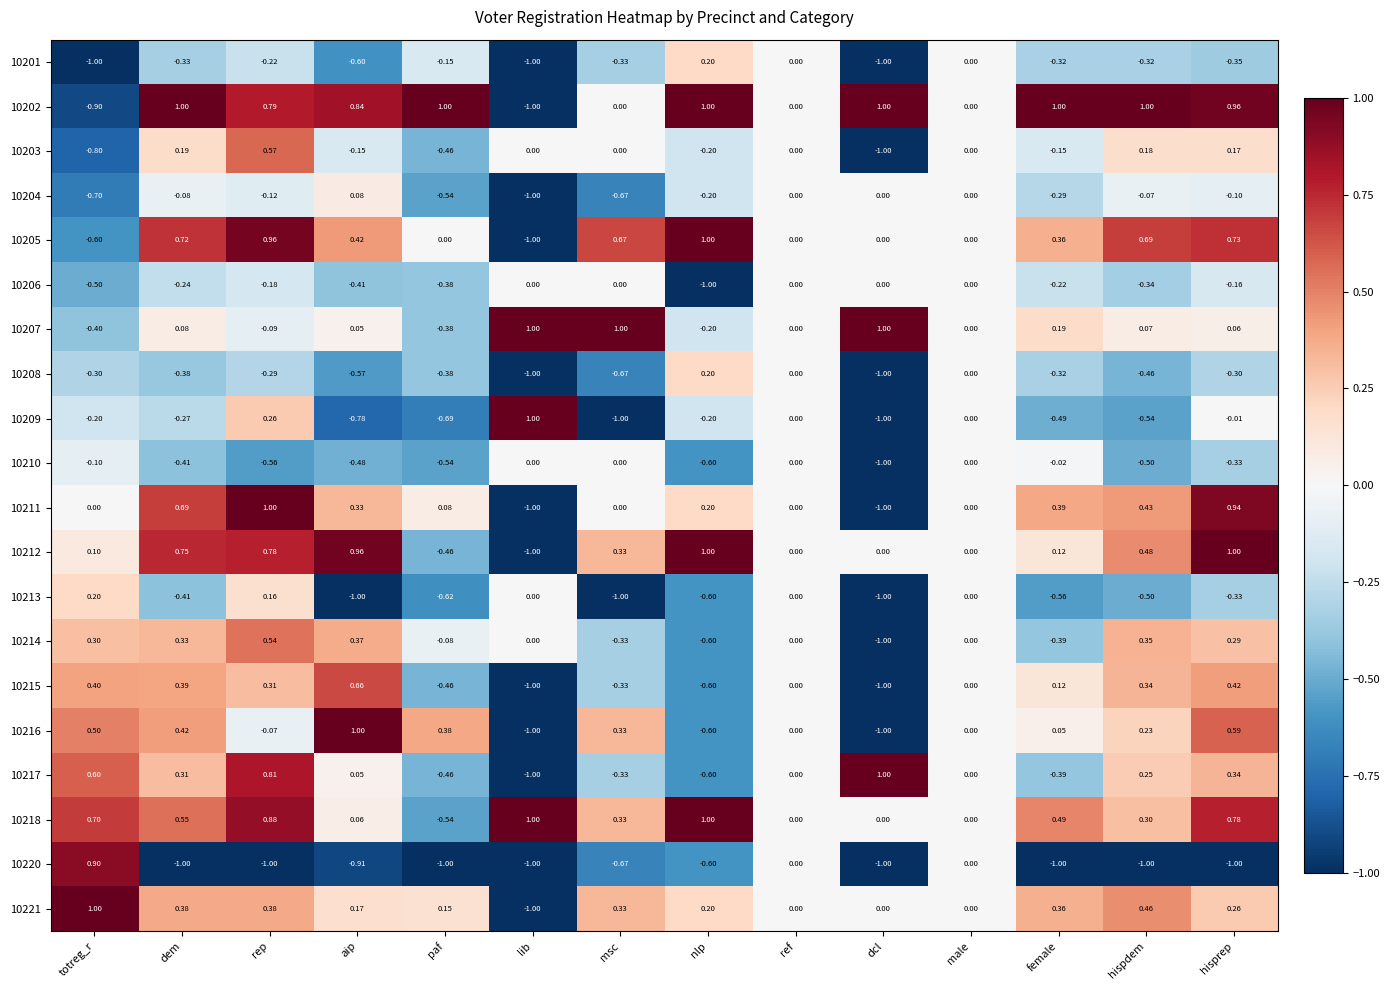

Is the value of 10209 at dem greater than the value of 10215 at male?

No